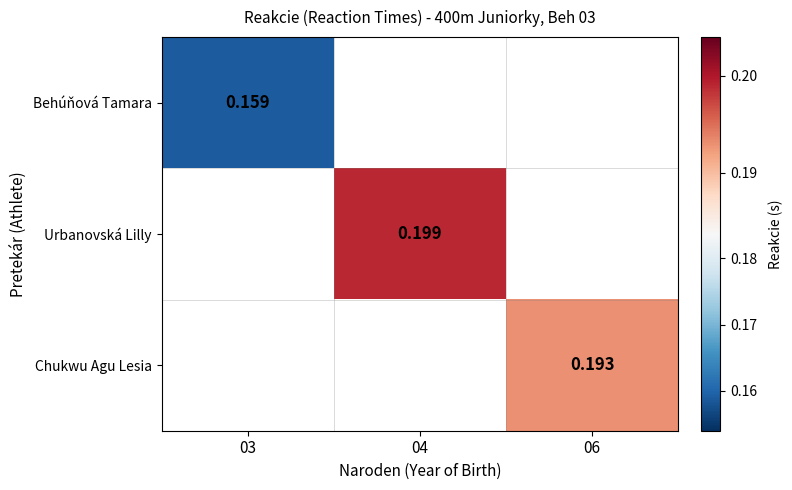

At which label does Behúňová Tamara reach its minimum?

03